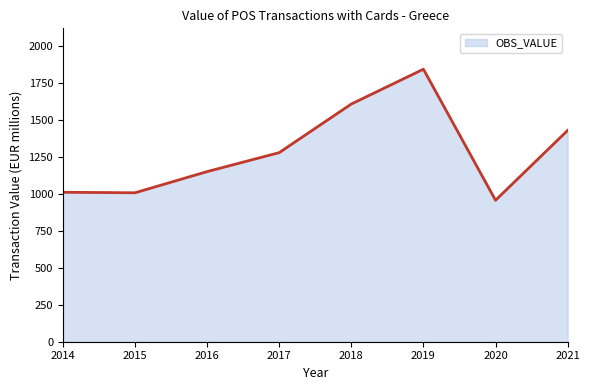

Does the chart have visible grid lines?

No